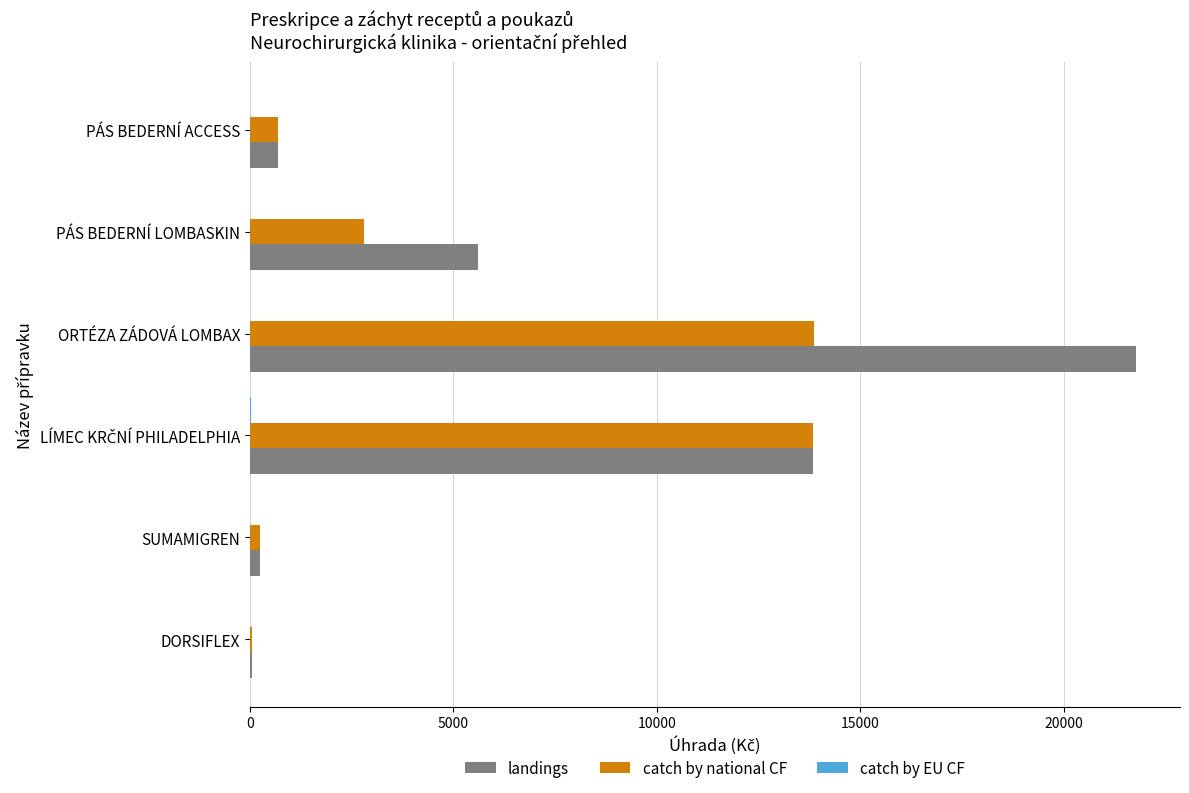

Where is catch by national CF nearest to the value 6945?

PÁS BEDERNÍ LOMBASKIN